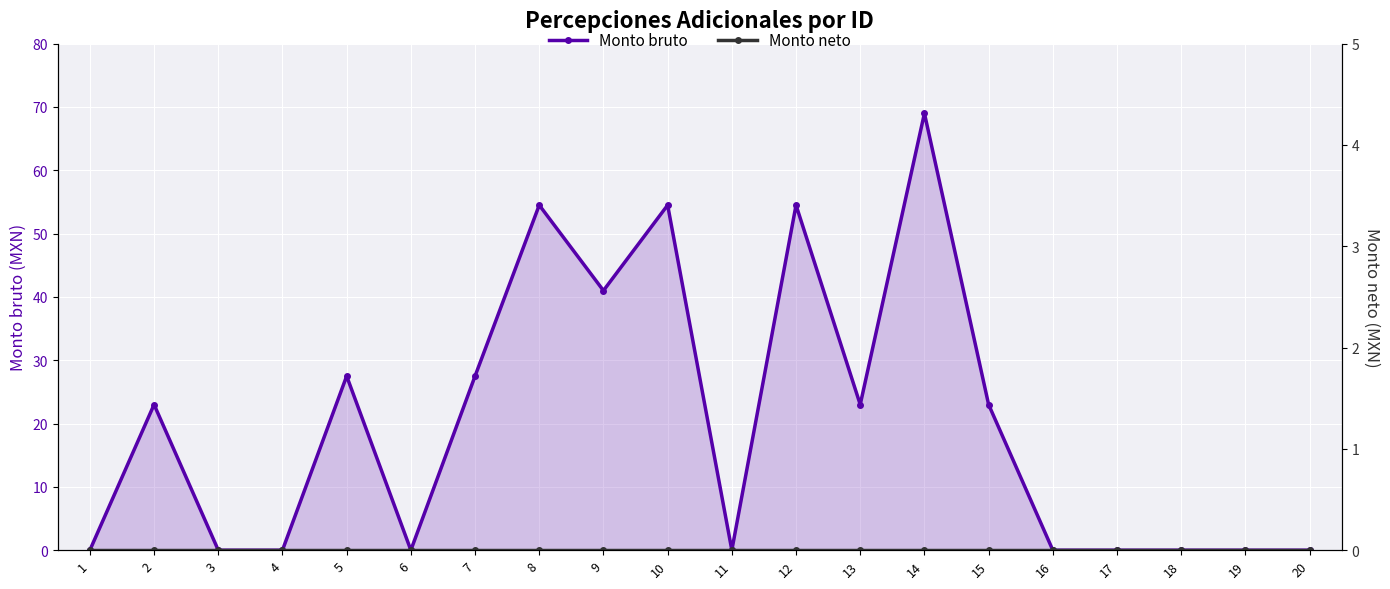

Reading left to right, what are all the values shown in this chart?

Monto bruto: 1=0.0	2=23.0	3=0.0	4=0.0	5=27.5	6=0.0	7=27.5	8=54.5	9=41.0	10=54.5	11=0.0	12=54.5	13=23.0	14=69.0	15=23.0	16=0.0	17=0.0	18=0.0	19=0.0	20=0.0
Monto neto: 1=0.0	2=0.0	3=0.0	4=0.0	5=0.0	6=0.0	7=0.0	8=0.0	9=0.0	10=0.0	11=0.0	12=0.0	13=0.0	14=0.0	15=0.0	16=0.0	17=0.0	18=0.0	19=0.0	20=0.0